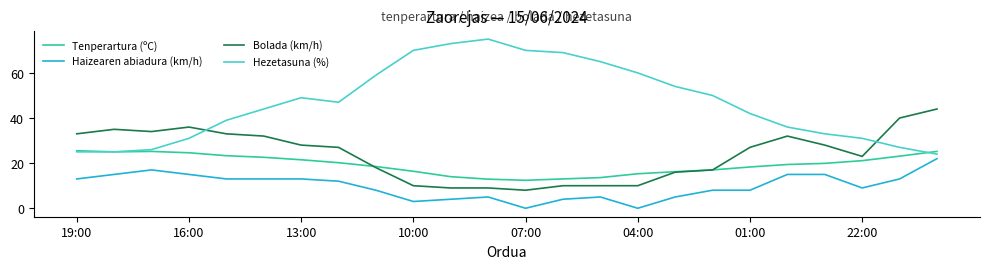

True or false: Bolada (km/h) and Hezetasuna (%) cross at least once.

True